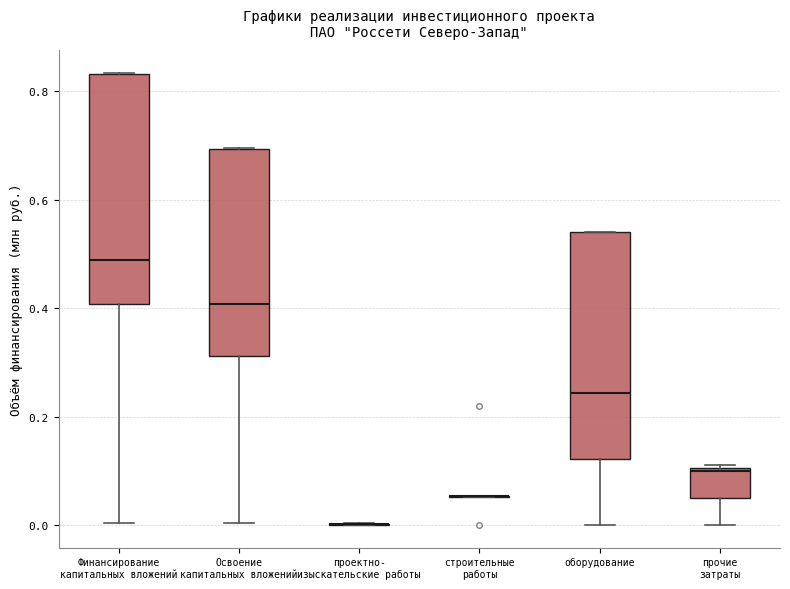

Reading left to right, read every box against the y-axis: the position of its median line, the range the box covers, and the ends of its whiskers. The values are not printed on the chart, so give them approximately, as read against the axis.

Финансирование капитальных вложений: median 0.48, box 0.40 to 0.84, whiskers 0.00 to 0.84
Освоение капитальных вложений: median 0.40, box 0.32 to 0.70, whiskers 0.00 to 0.70
проектно- изыскательские работы: box collapsed to a line at 0.00, whiskers 0.00 to 0.00
строительные работы: box collapsed to a line at 0.06, whiskers 0.06 to 0.06
оборудование: median 0.24, box 0.12 to 0.54, whiskers 0.00 to 0.54
прочие затраты: median 0.10, box 0.04 to 0.10, whiskers 0.00 to 0.12